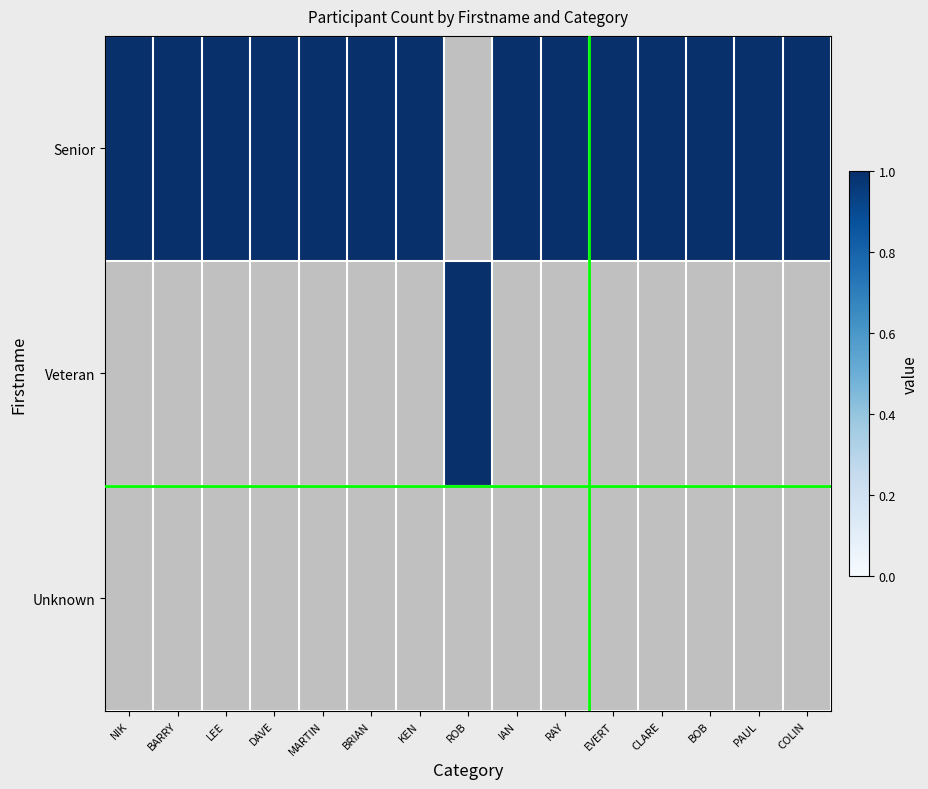

The Senior series shows 1 at BRIAN. True or false?

True